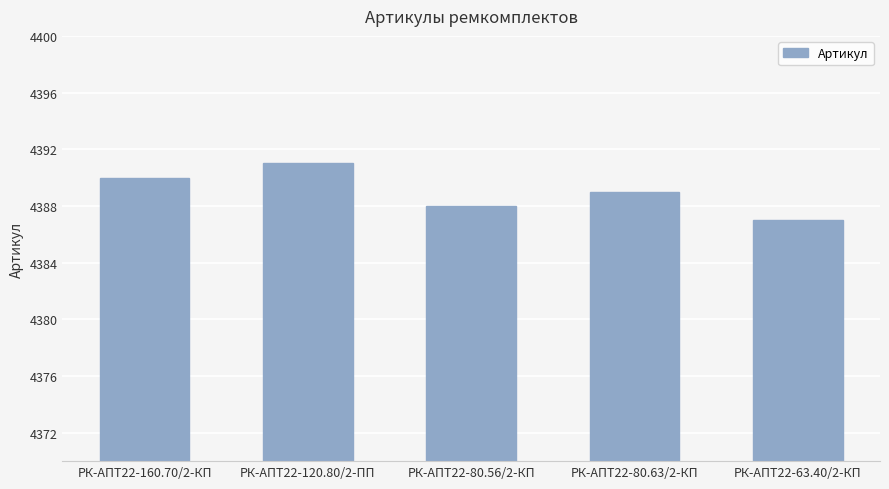

What is the label of the 1st bar from the right?

РК-АПТ22-63.40/2-КП